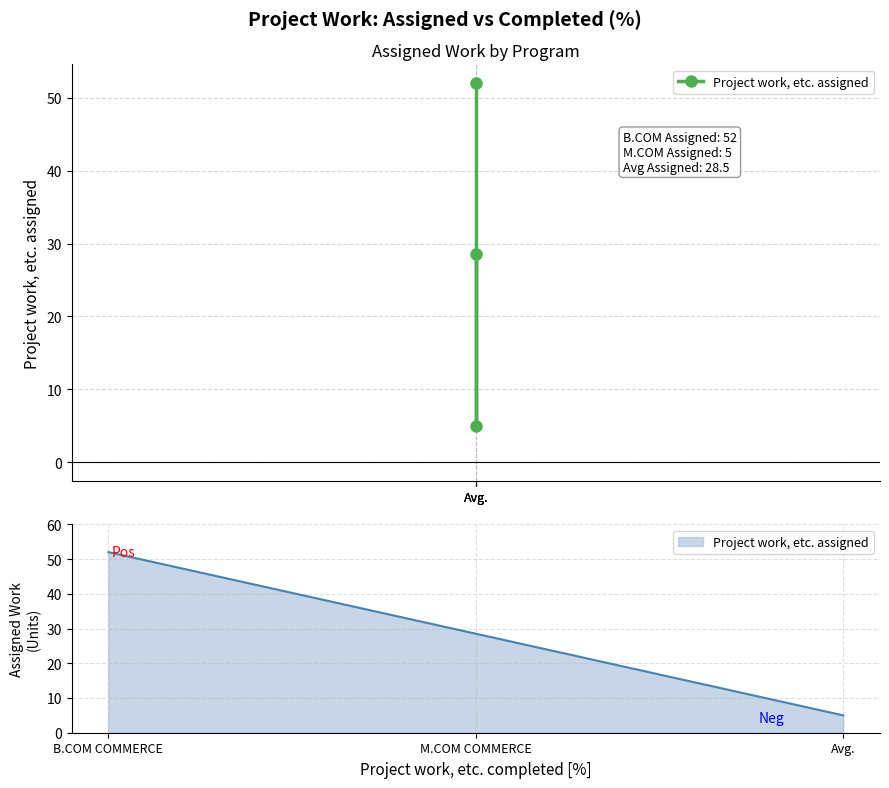

Reading left to right, what are all the values shown in this chart?

Avg.=52.0	Avg.=5.0	Avg.=28.5